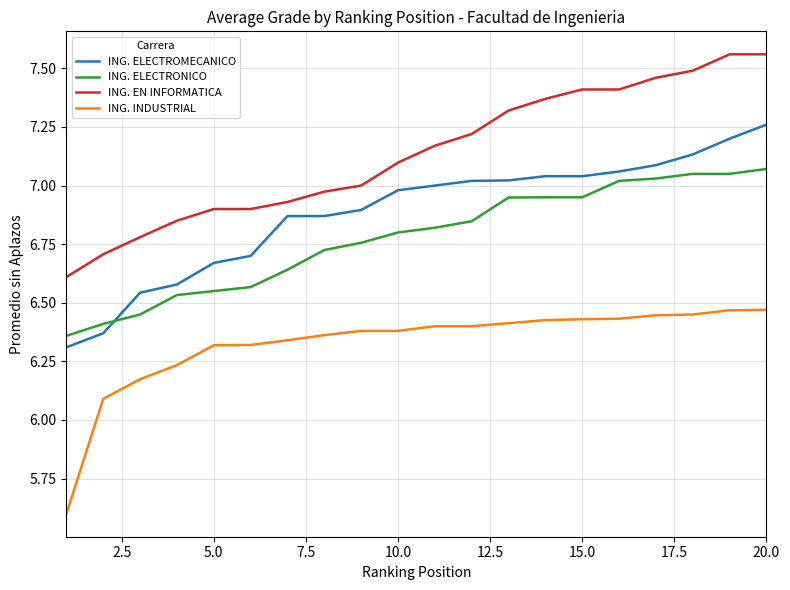

What is the sum of all ING. ELECTRONICO values?

135.5